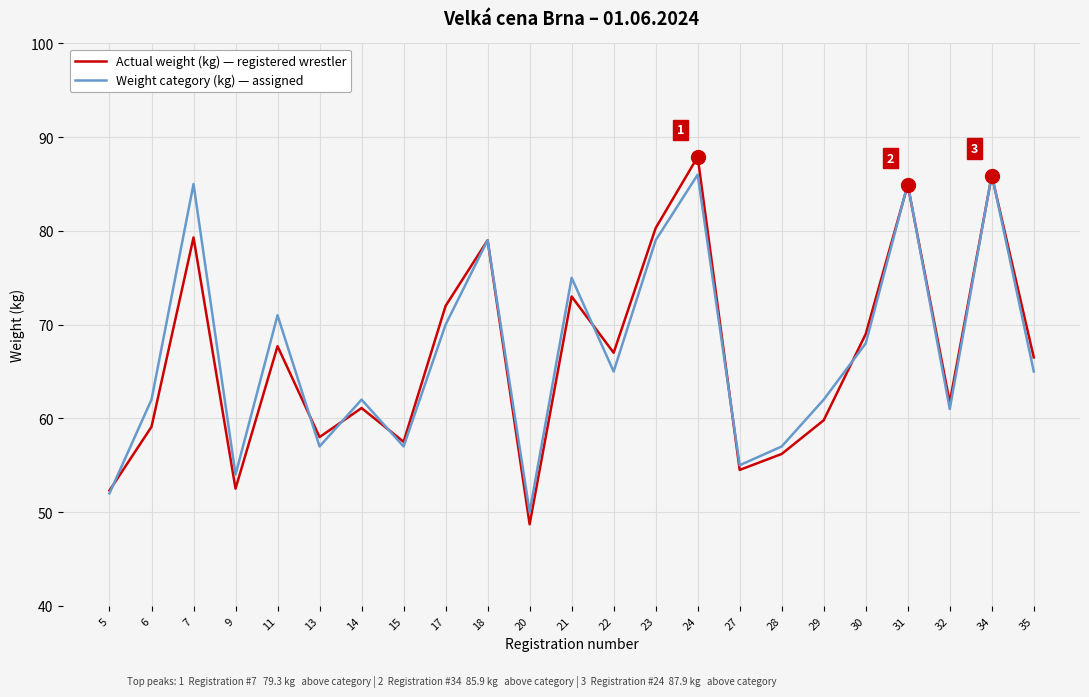

What is the total value across all series at 29?

121.8